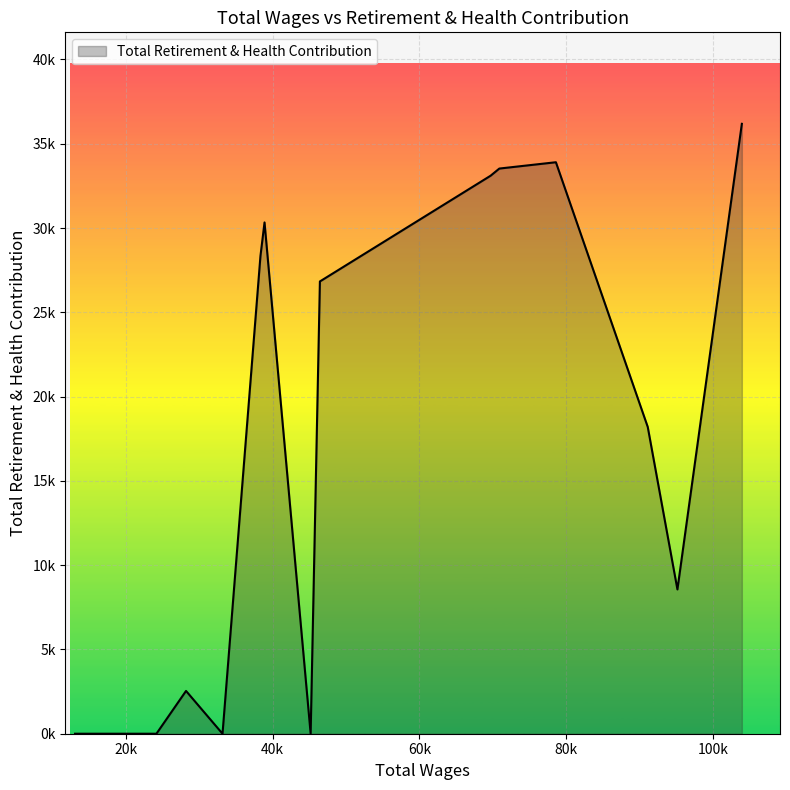

Is this an area chart (filled region under the line)?

Yes